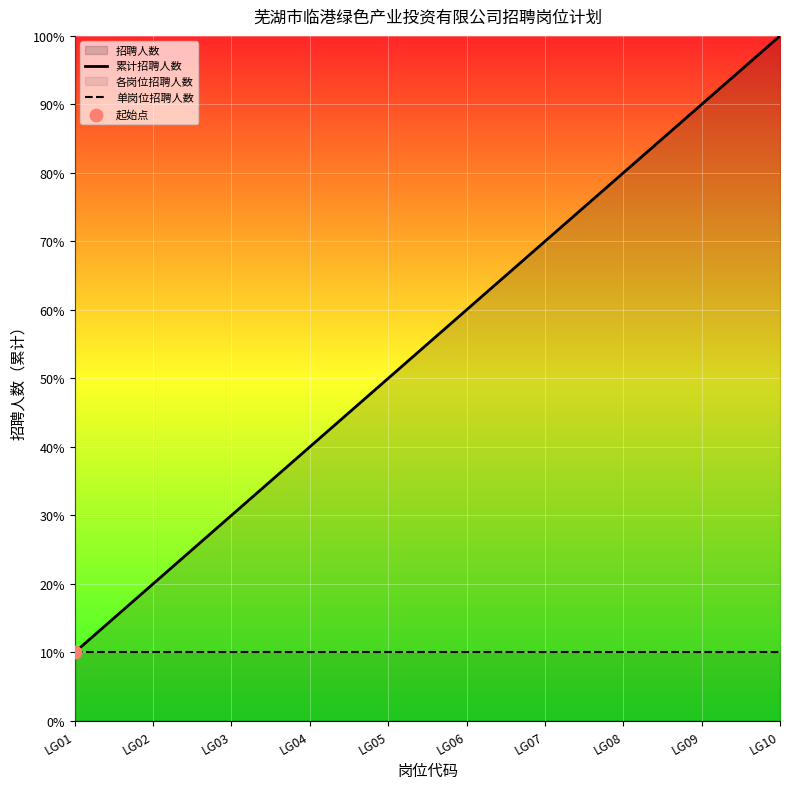

Which series has the widest spread of Y values?

累计招聘人数